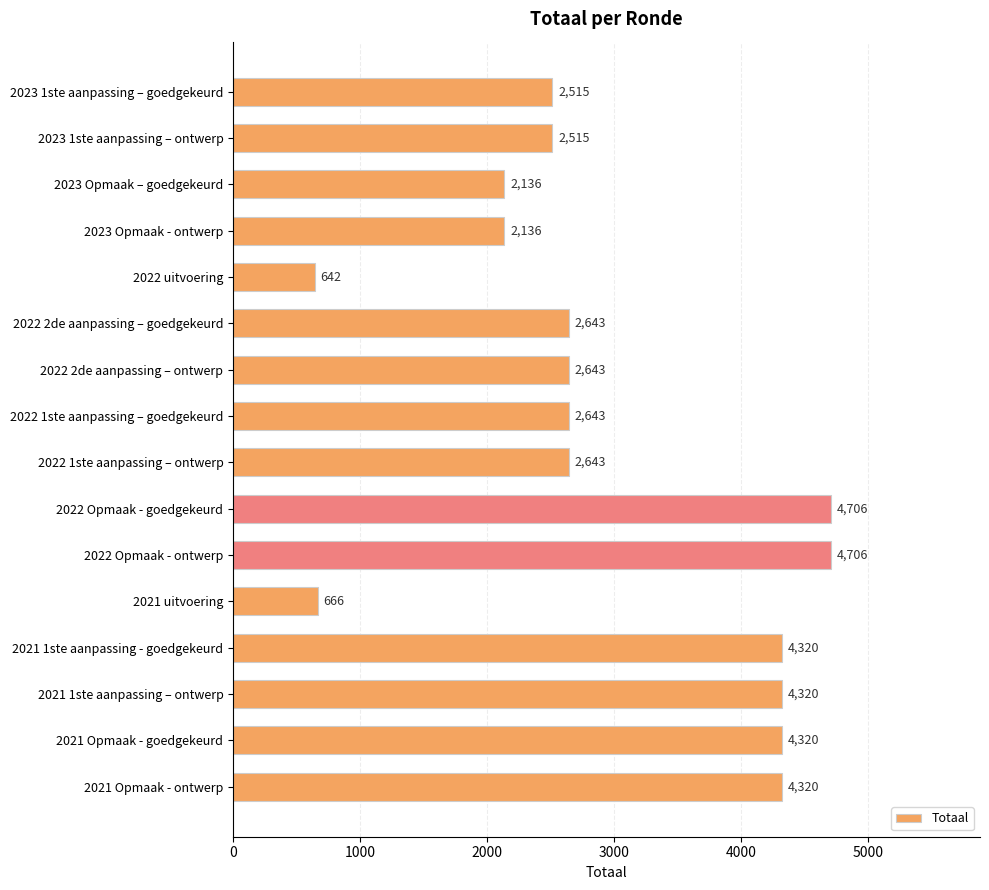

Approximately how many times larger is the value at 2022 1ste aanpassing – ontwerp compared to 2021 Opmaak - ontwerp?

0.6